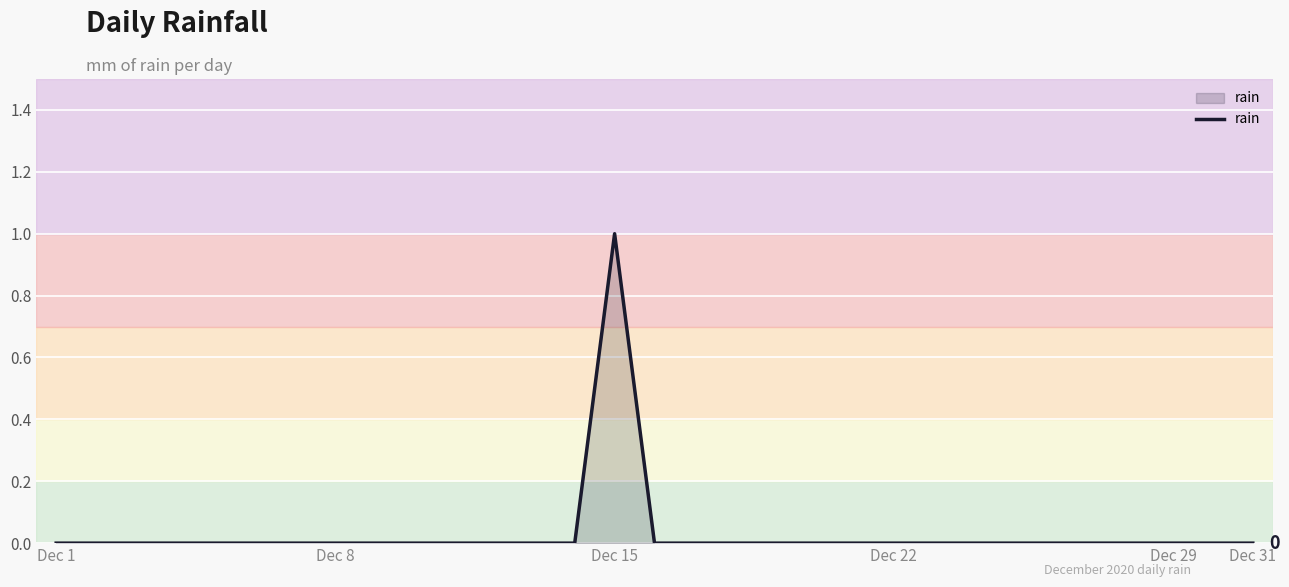

Which category has the highest value across all series?

Dec 15